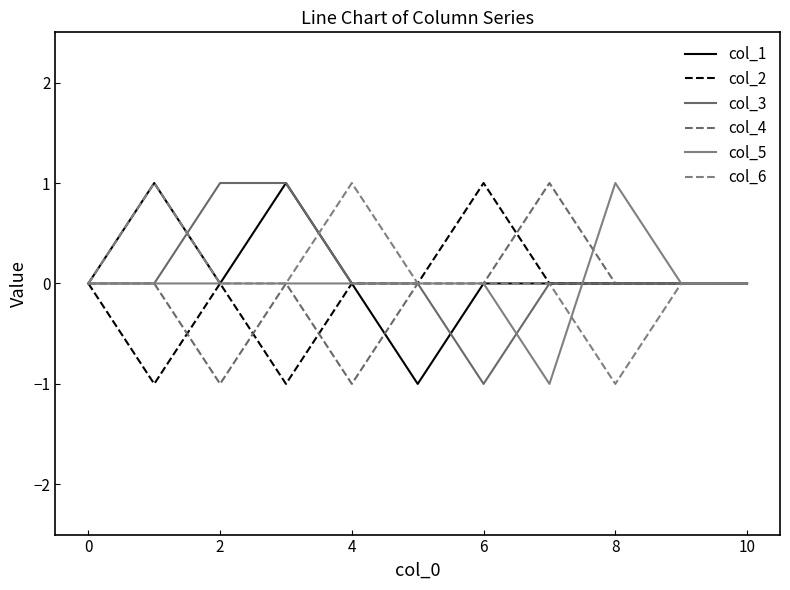

How many lines are shown in the chart?

6